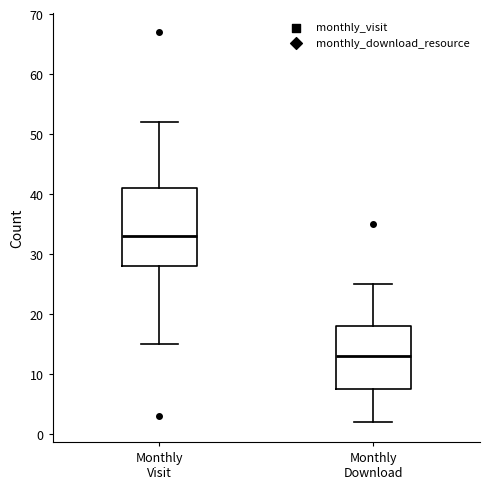

Which box's median line is the highest?

Monthly Visit